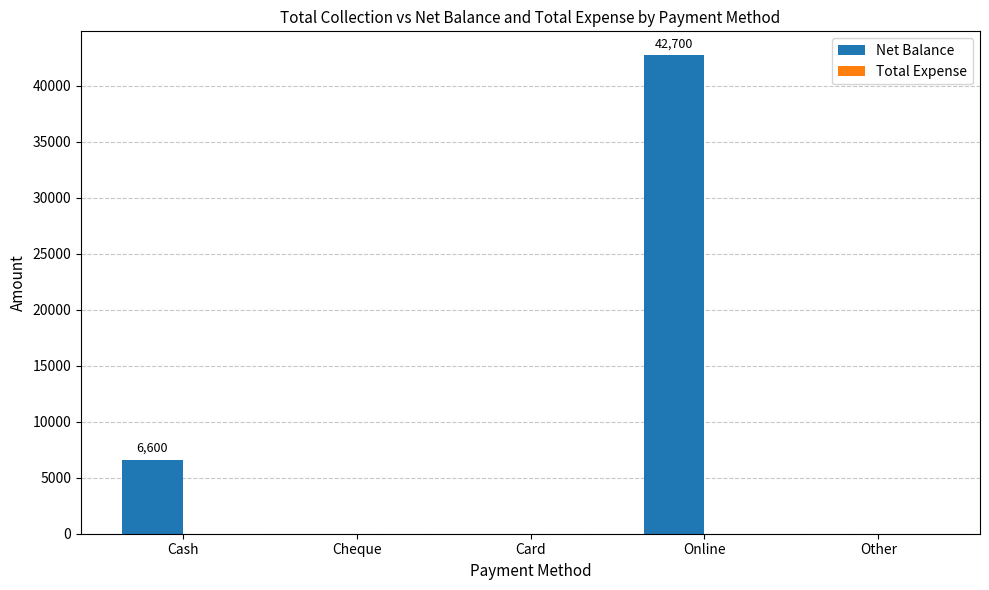

Which label corresponds to the largest value in the chart?

Online